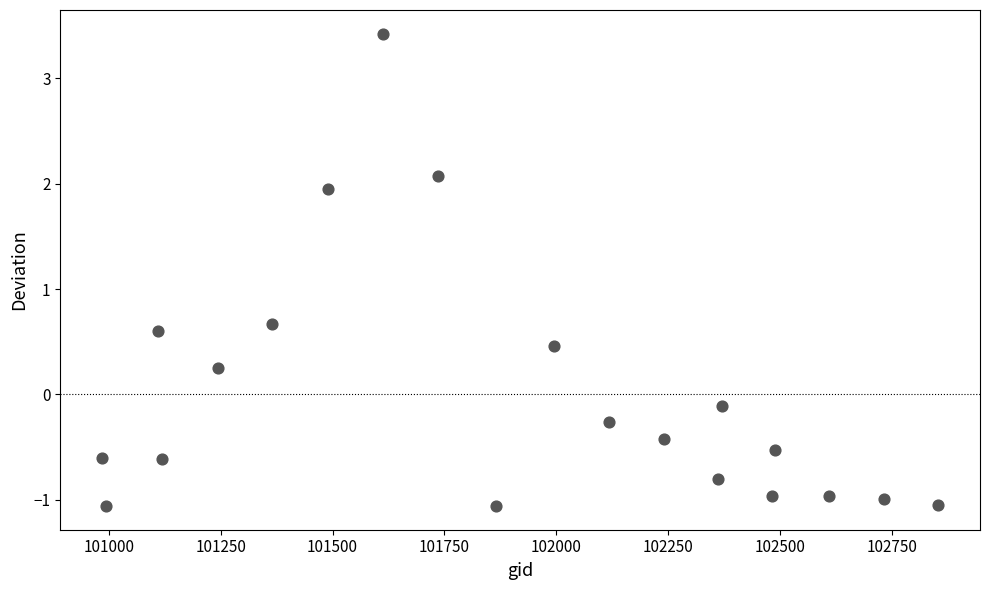

What is the range of X values (max minus min)?

1868.0